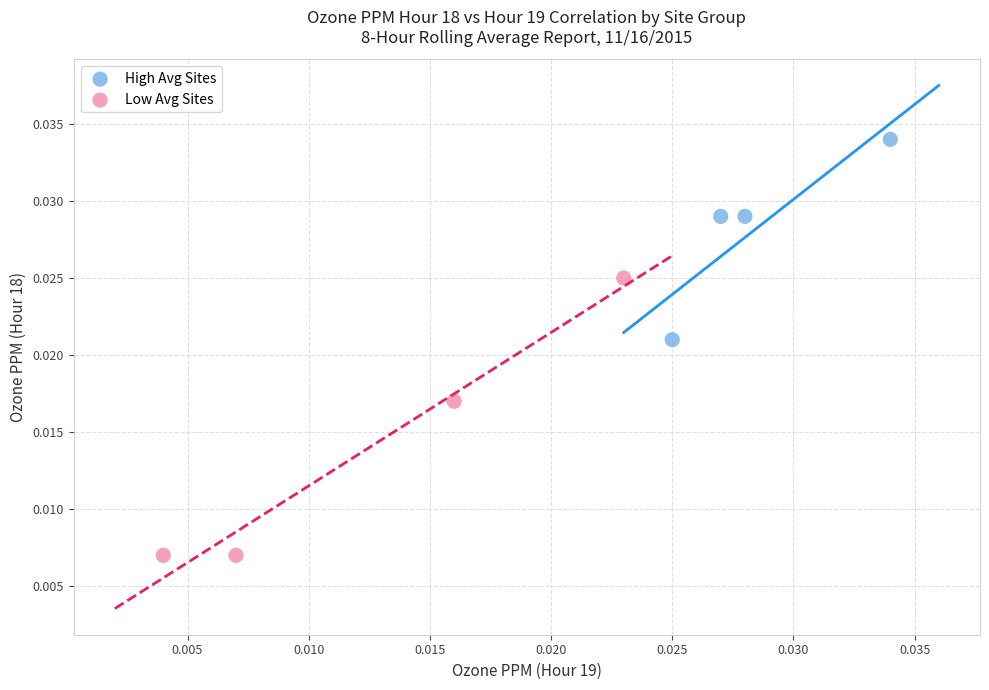

Which series has the largest Y range (max minus min)?

Low Avg Sites